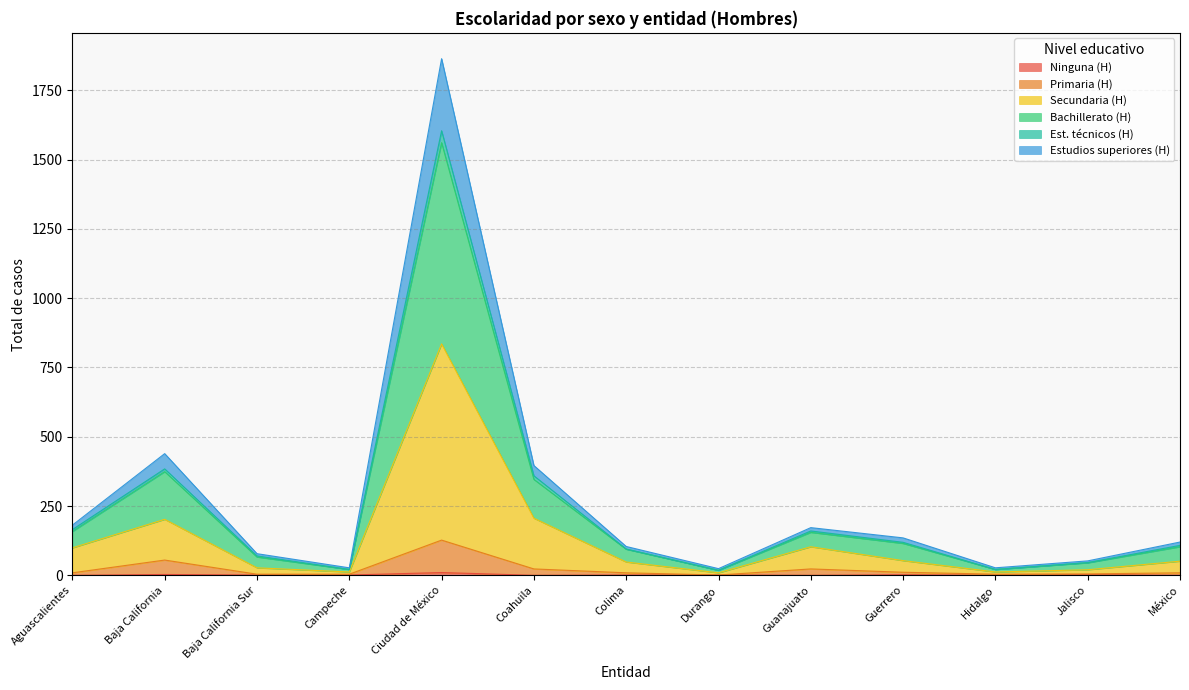

What is the difference between the highest and lowest values at Aguascalientes?

181